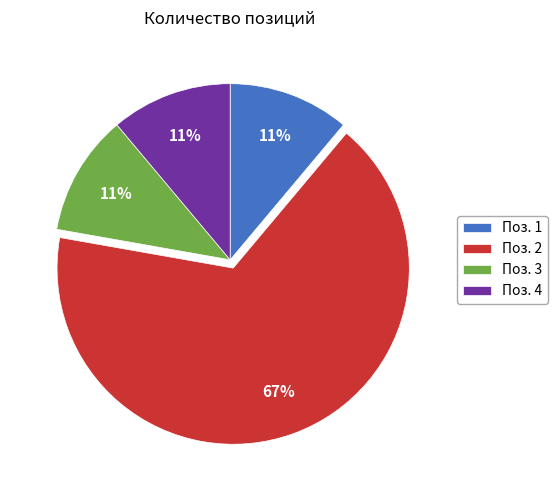

Which has a higher value, Поз. 3 or Поз. 2?

Поз. 2